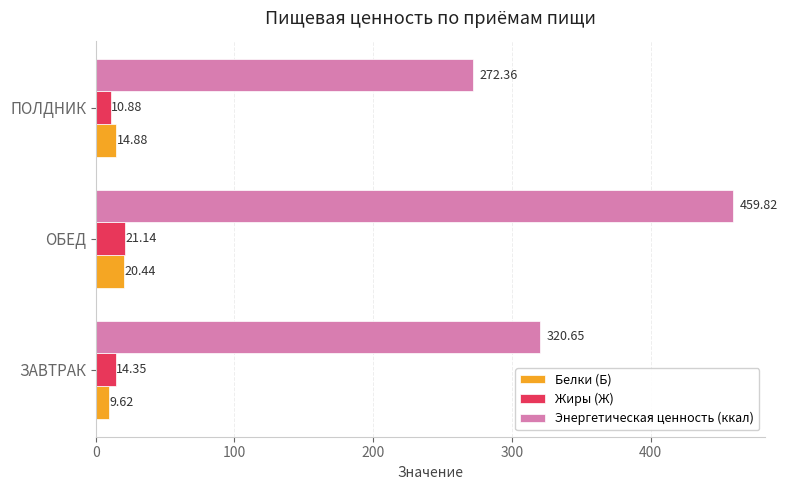

Where is Энергетическая ценность (ккал) nearest to the value 366?

ЗАВТРАК